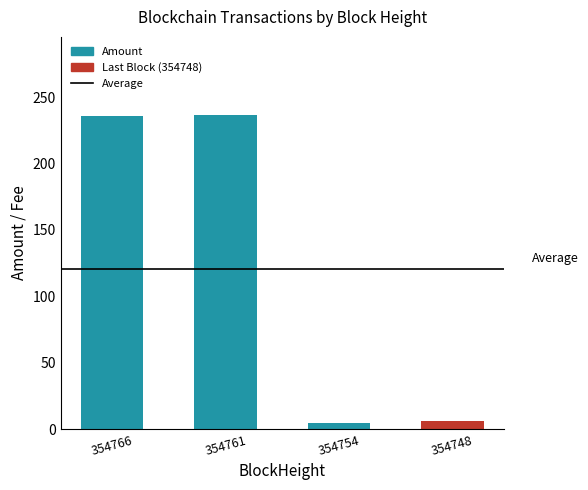

Is the value of Fee at 354766 greater than the value of Amount at 354754?

No